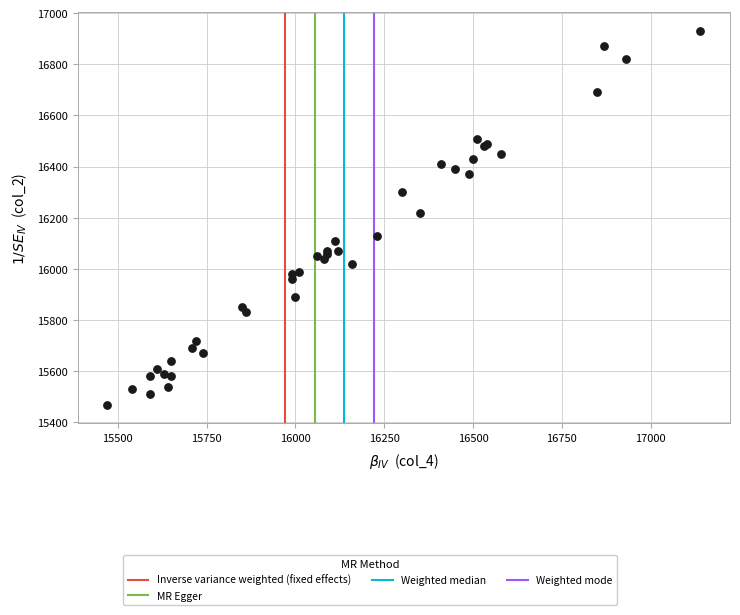

What Y value in the scatter plot is closest to 16200?

16220